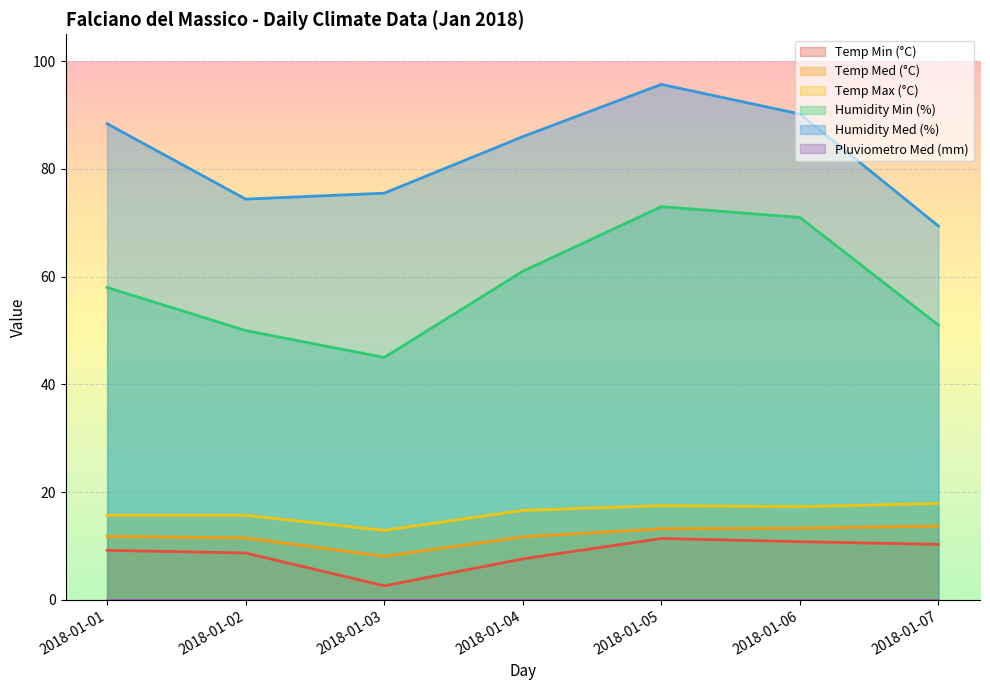

Where is Temp Max (°C) nearest to the value 15?

2018-01-01